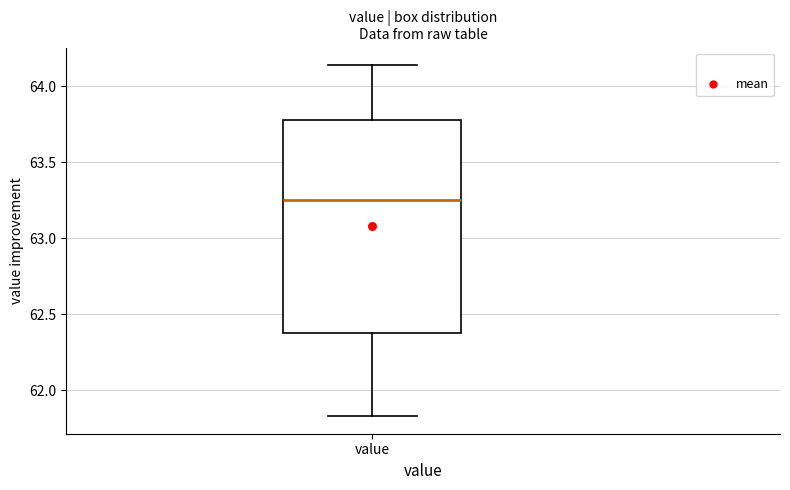

Transcribe this box plot: give where the median line is, the range the box spans, and where the two whiskers end, as read against the y-axis. The values are not printed on the chart, so give them approximately, as read against the axis.

median 63.25, box 62.40 to 63.80, whiskers 61.85 to 64.15